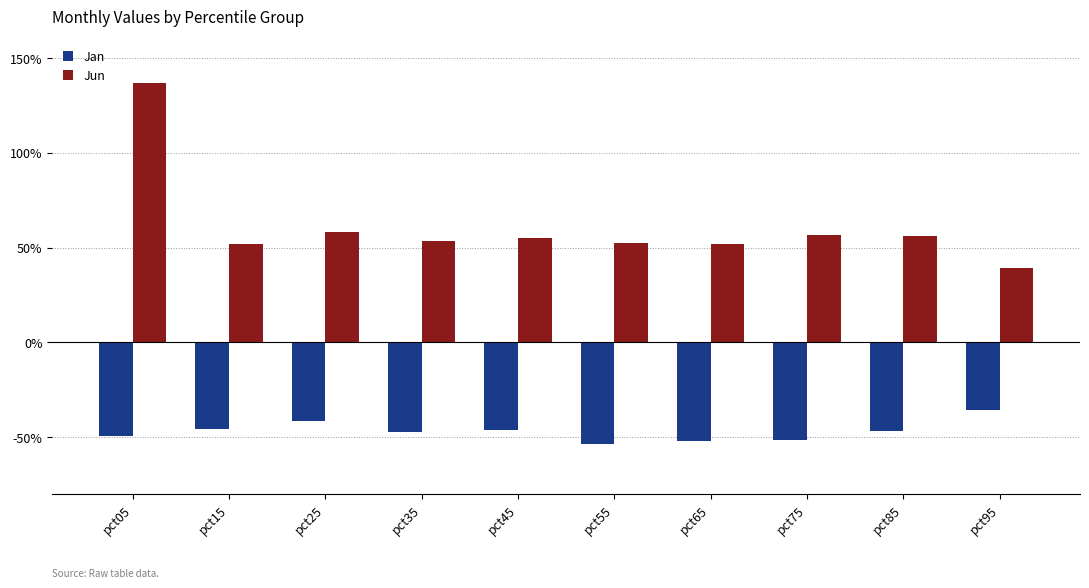

Are the bars grouped side by side (vs. stacked)?

Yes